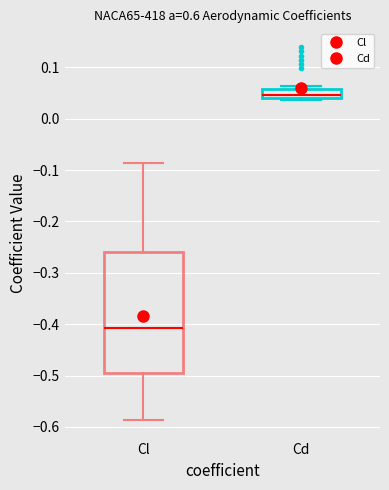

Reading left to right, read every box against the y-axis: the position of its median line, the range the box covers, and the ends of its whiskers. The values are not printed on the chart, so give them approximately, as read against the axis.

Cl: median -0.41, box -0.49 to -0.26, whiskers -0.59 to -0.09
Cd: median 0.05, box 0.04 to 0.06, whiskers 0.04 to 0.06 (just above the box's upper edge)